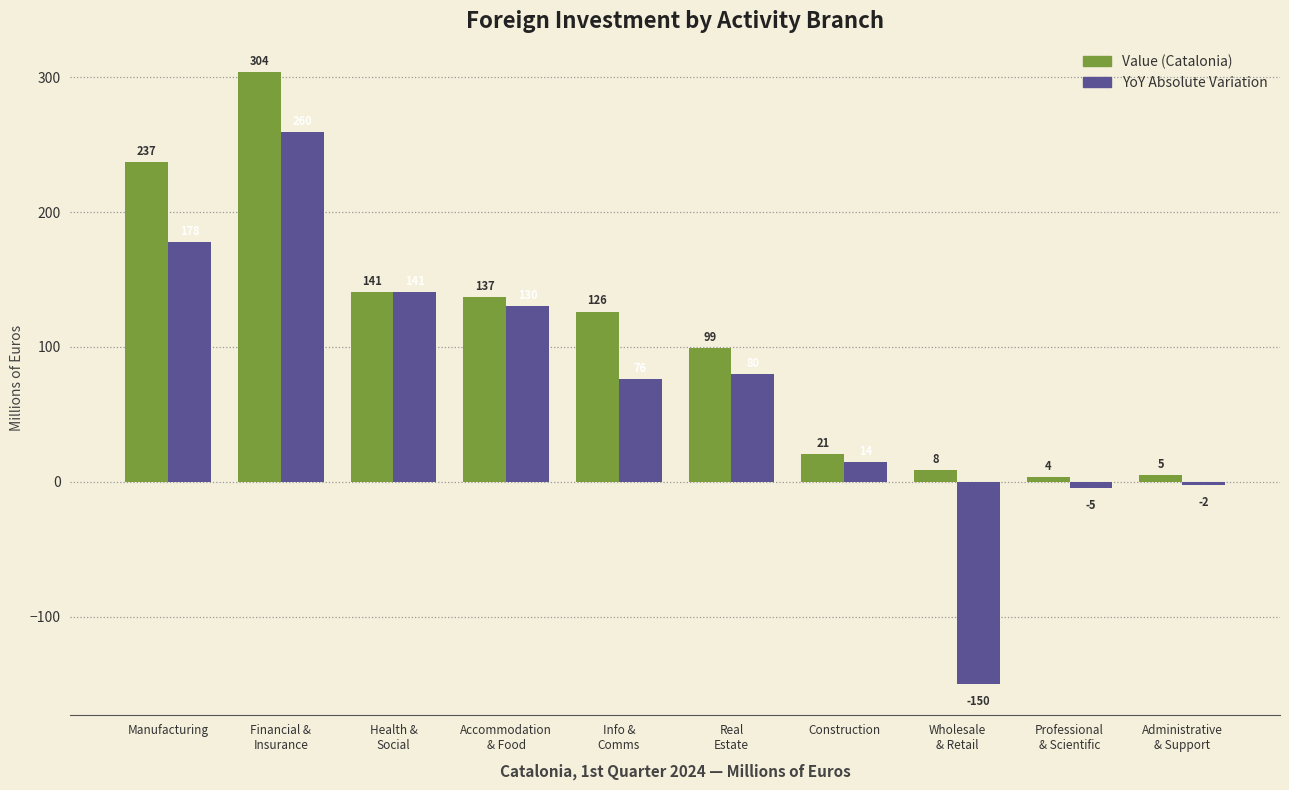

Which series has the largest range (max minus min)?

YoY Absolute Variation